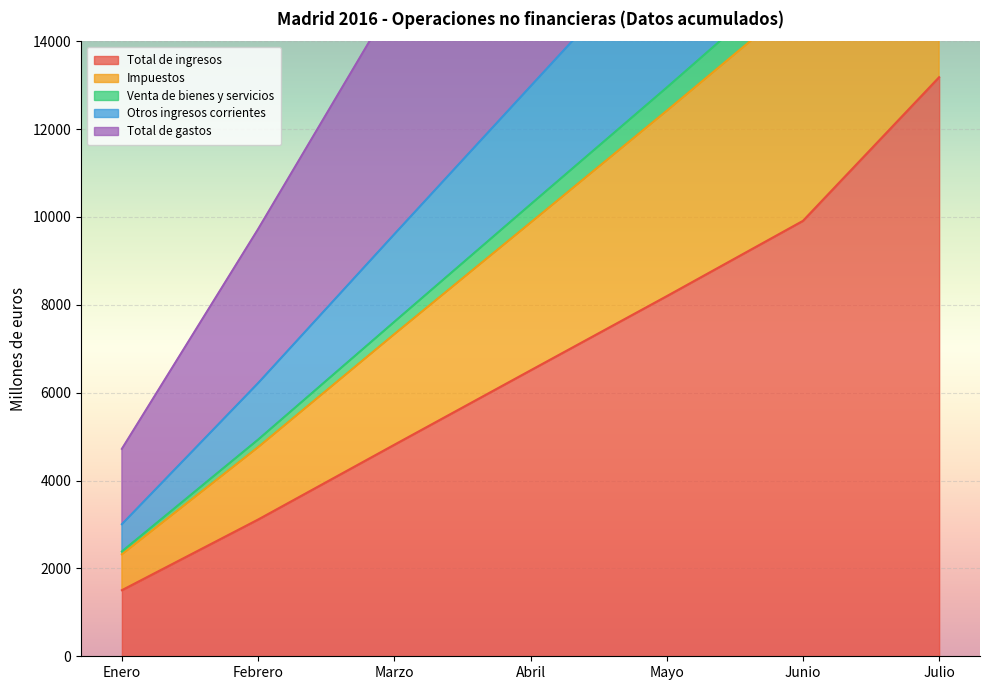

Count the Total de gastos values in the range 4759 to 15001.

5